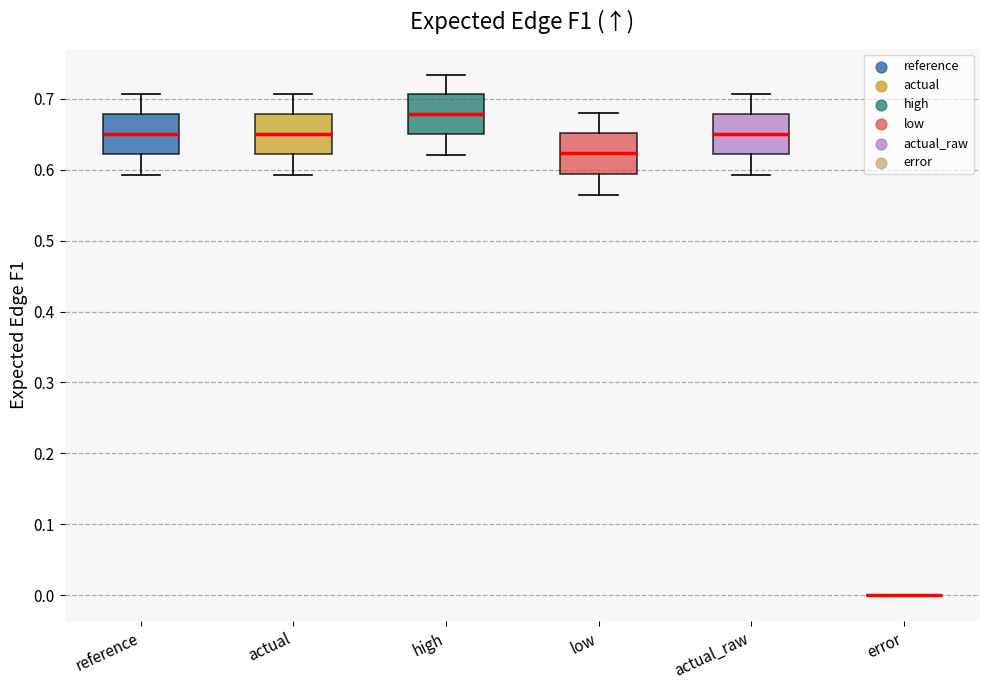

Where is the lower edge of the box for actual on the y-axis? The values are not printed on the chart, so give them approximately, as read against the axis.

0.62